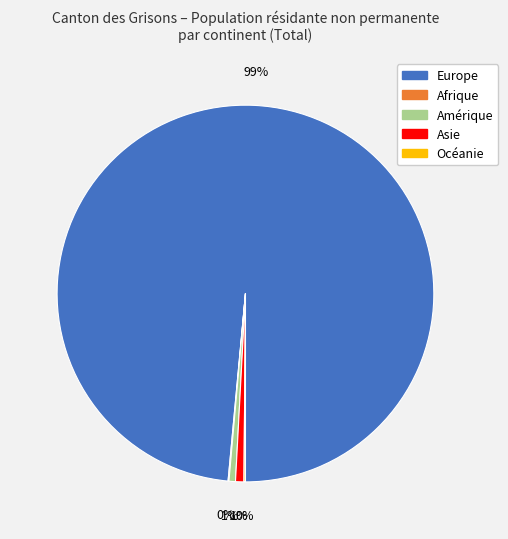

Is it true that Amérique is 1% of the pie?

True